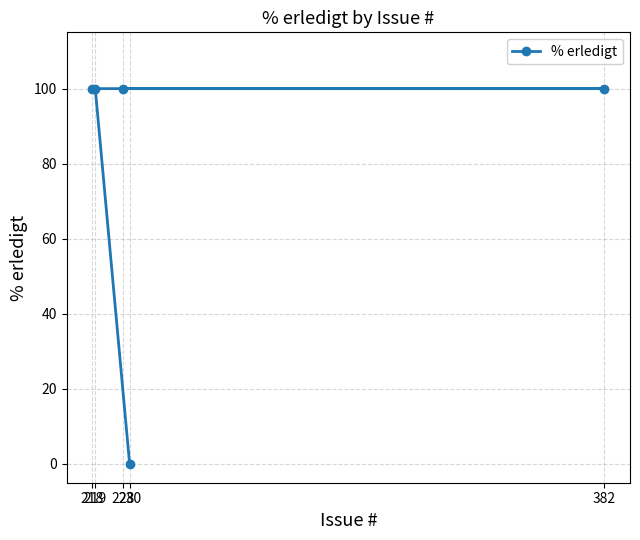

The chart shows a value of 67 at 382. True or false?

False